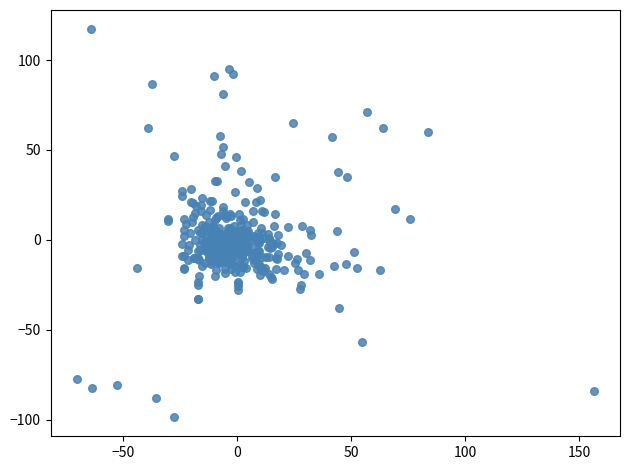

What is the range of Y values (max minus min)?

215.7